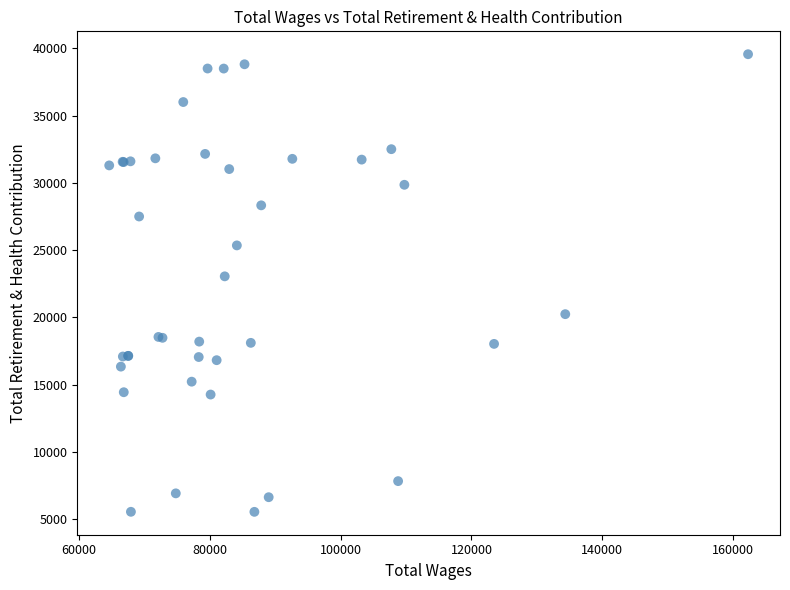

What Y value in the scatter plot is closest to 22553?

23051